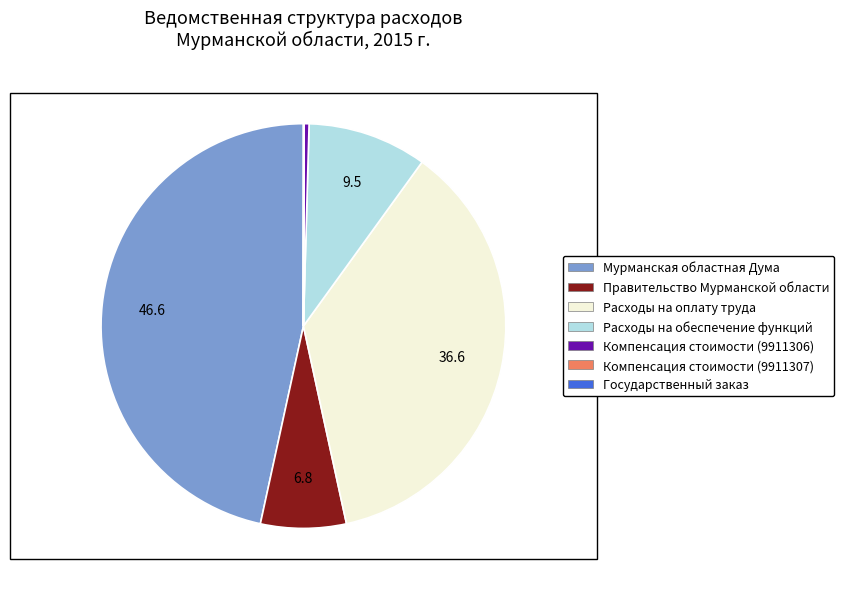

Which has a higher value, Компенсация стоимости (9911306) or Расходы на обеспечение функций?

Расходы на обеспечение функций